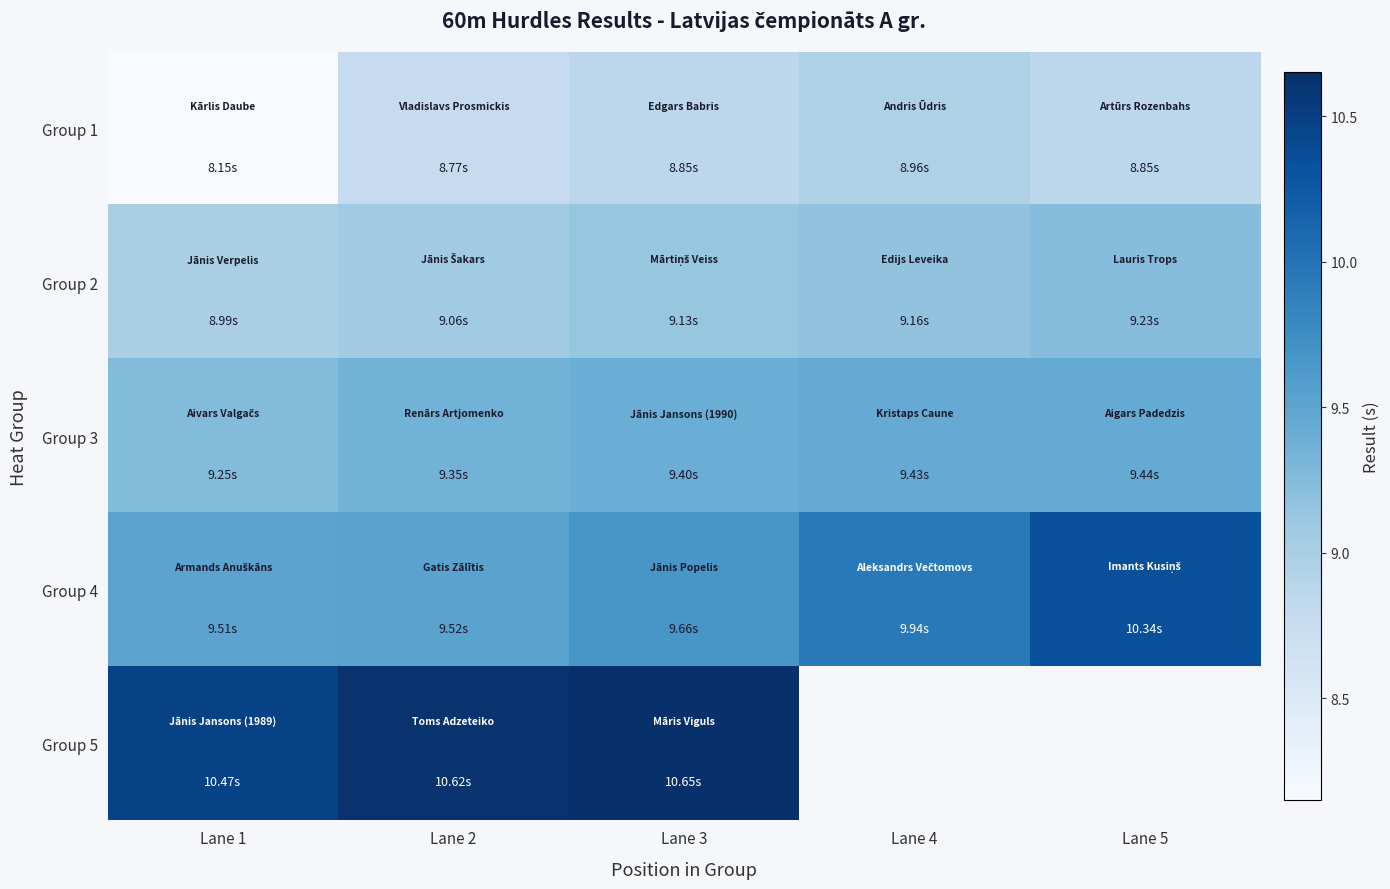

At which label is Group 4 closest to 9?

Lane 1